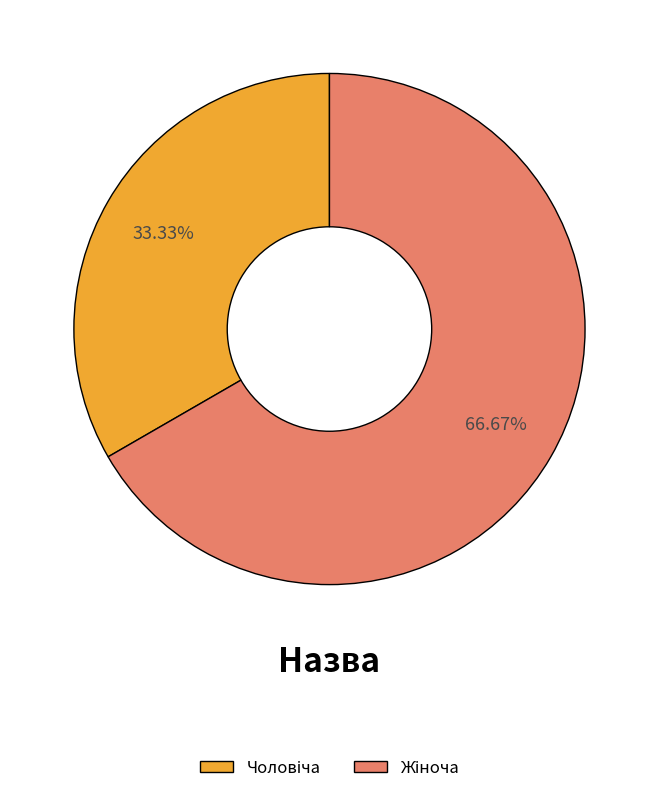

Does any single category account for the majority?

Yes